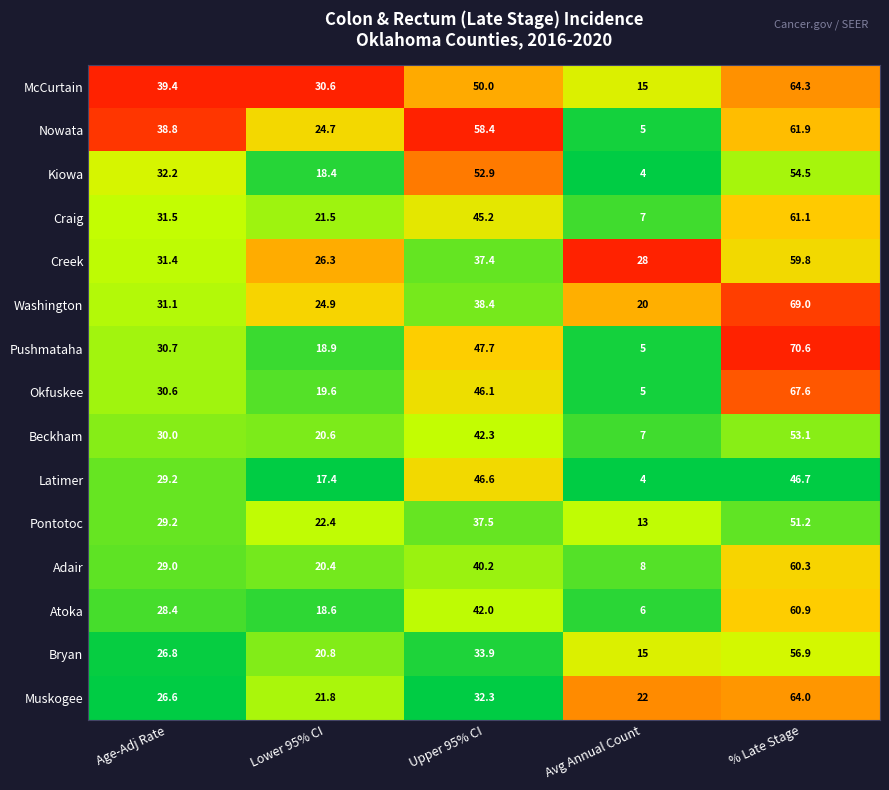

At % Late Stage, list the series in order from largest to smallest.

Pushmataha, Washington, Okfuskee, McCurtain, Muskogee, Nowata, Craig, Atoka, Adair, Creek, Bryan, Kiowa, Beckham, Pontotoc, Latimer